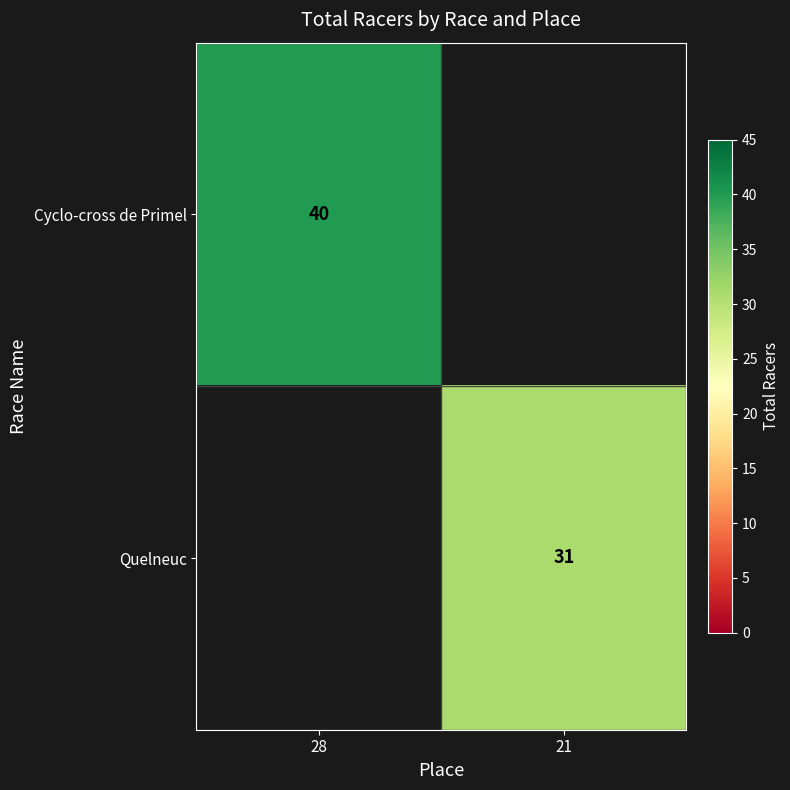

Which category has the highest value across all series?

28